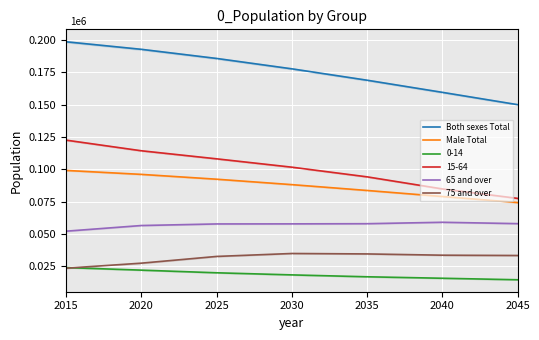

Which label corresponds to the smallest value in the chart?

2015